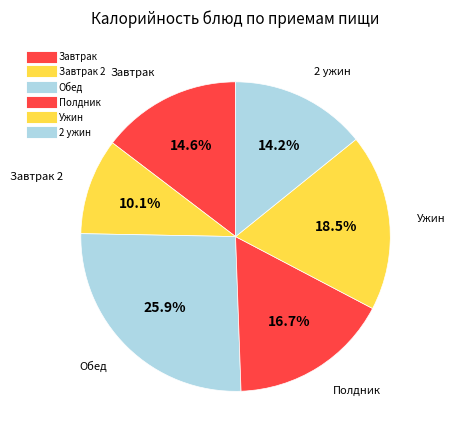

How many segments does this pie chart have?

6